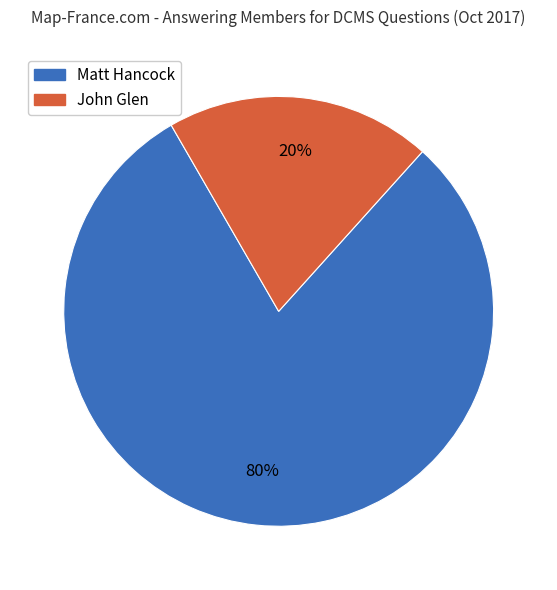

Is there any slice that represents more than half of the pie?

Yes